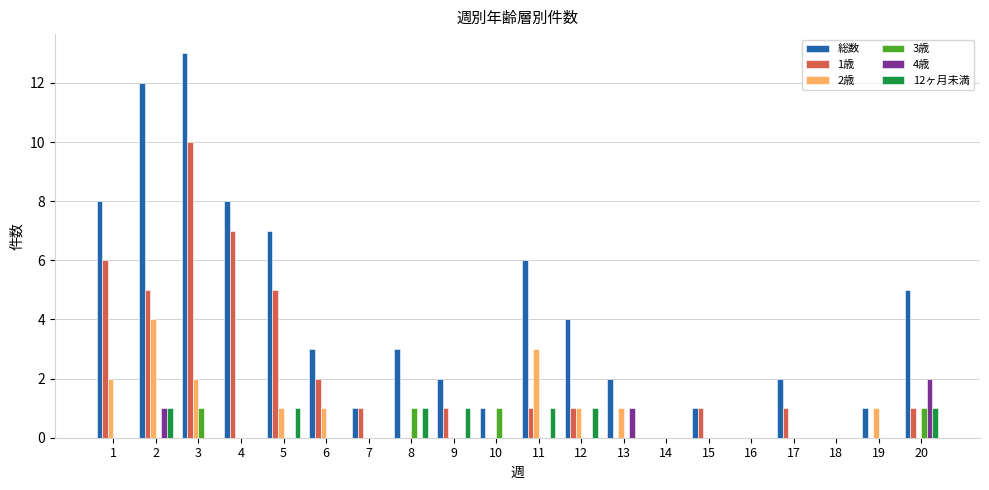

What are all the series names shown in the legend?

総数, 1歳, 2歳, 3歳, 4歳, 12ヶ月未満